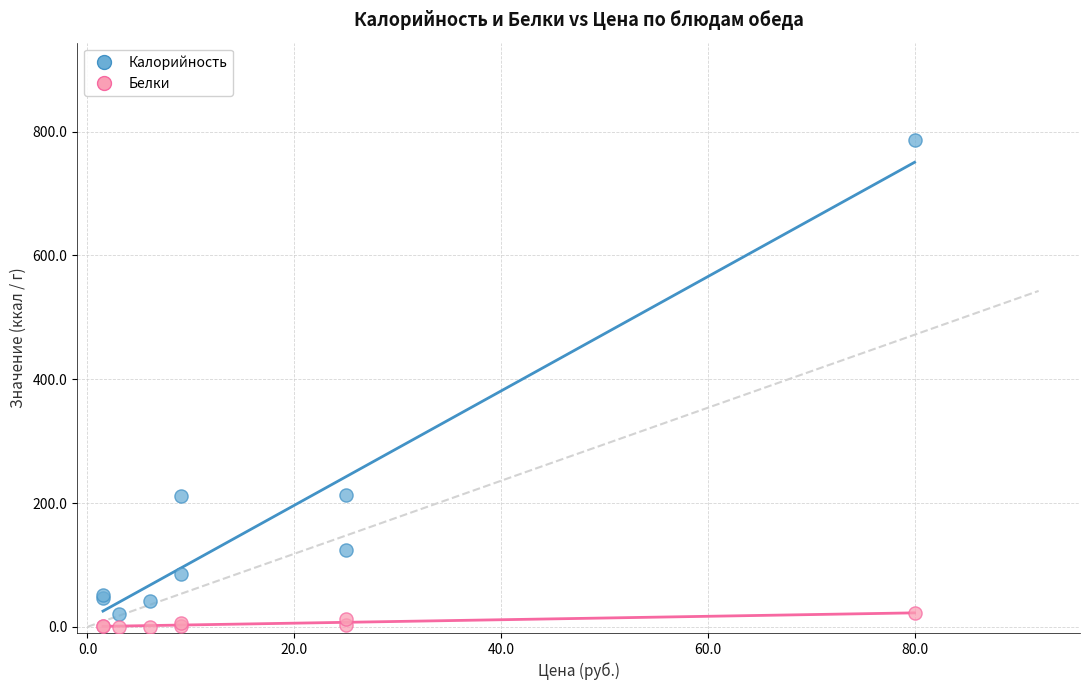

Which series contains the lowest Y value?

Белки